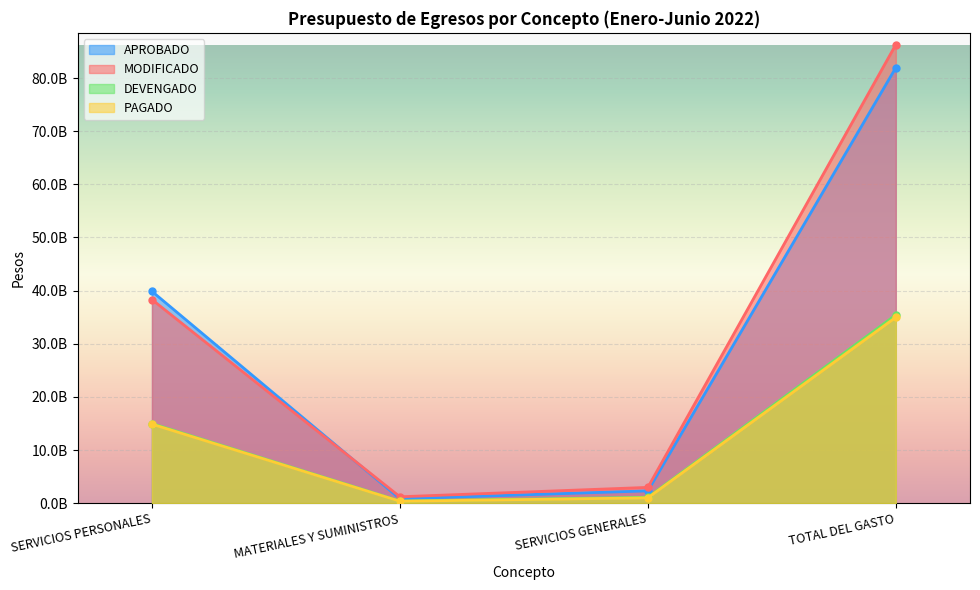

Reading left to right, transcribe all the data shown in this chart.

APROBADO: 39853135929	826093015	2314062972	81941316438
MODIFICADO: 38308748310	1201480017	2968329305	86285663775
DEVENGADO: 14979503513	401673225	1103437766	35419978913
PAGADO: 14869060106	358952169	998658284	34980843423